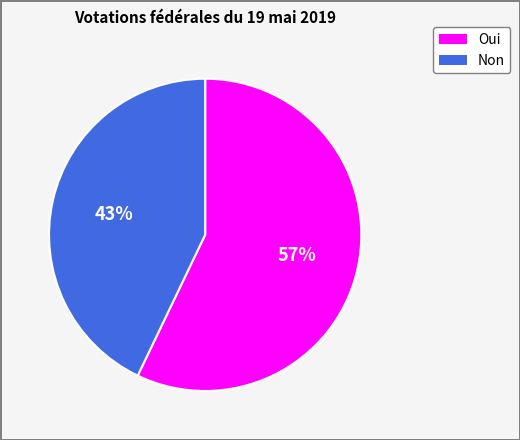

Which slice represents more than half of the pie?

Oui